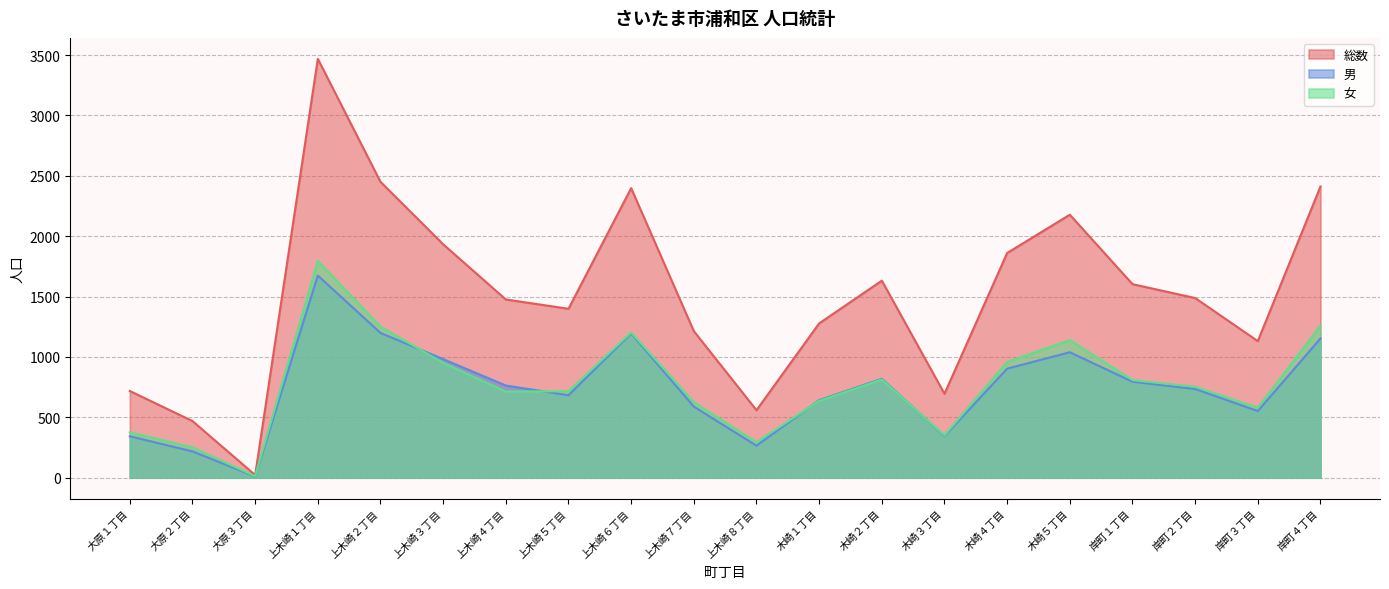

True or false: 総数 and 男 intersect in this chart.

False